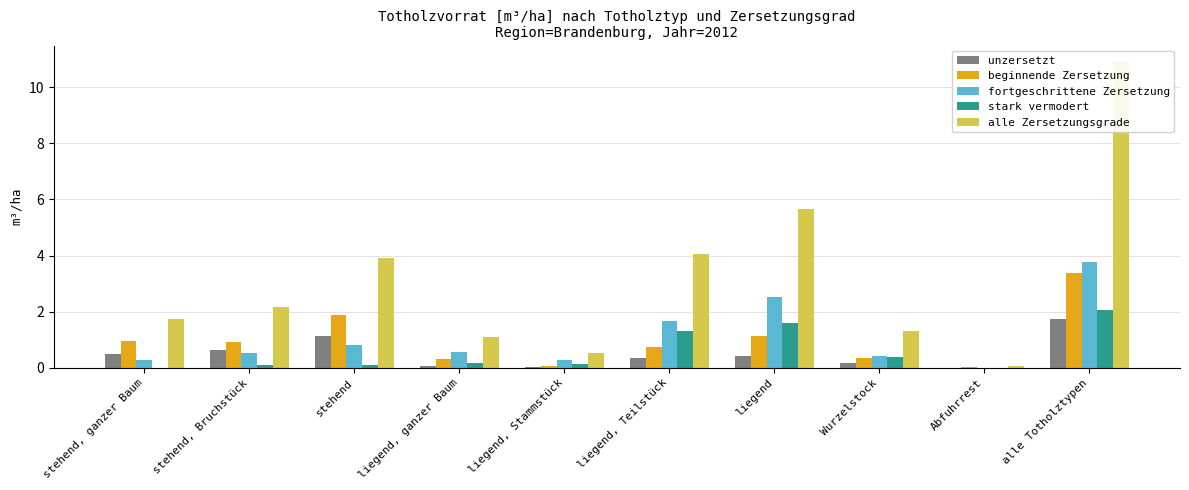

What is the total value across all series at stehend?

7.8